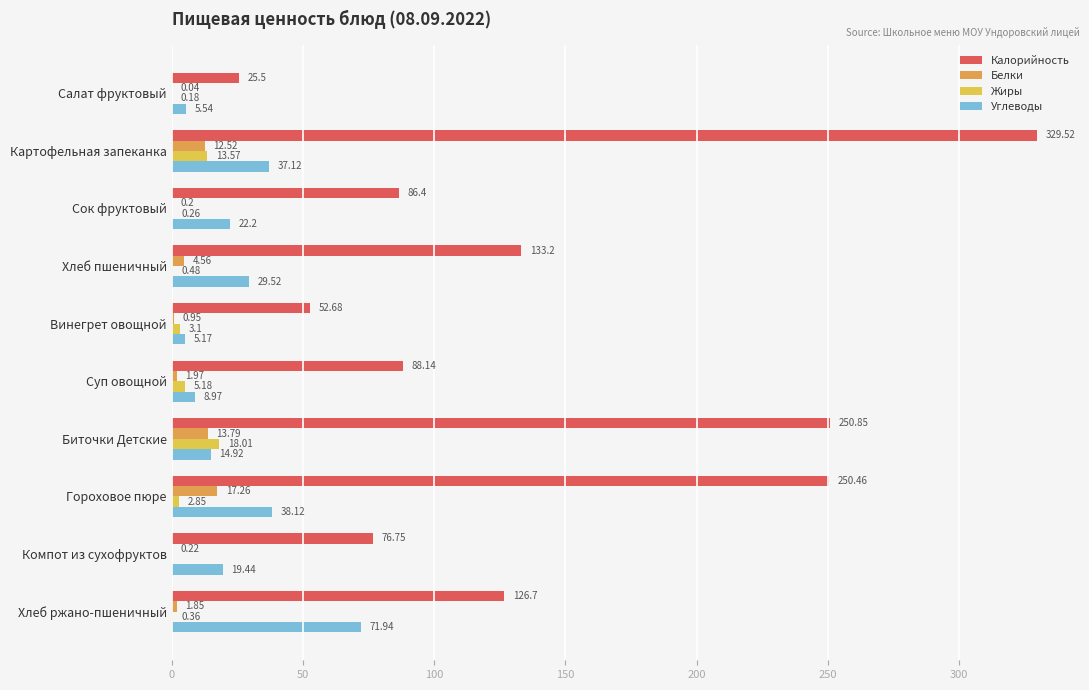

Is the value of Калорийность at Компот из сухофруктов greater than the value of Жиры at Картофельная запеканка?

Yes